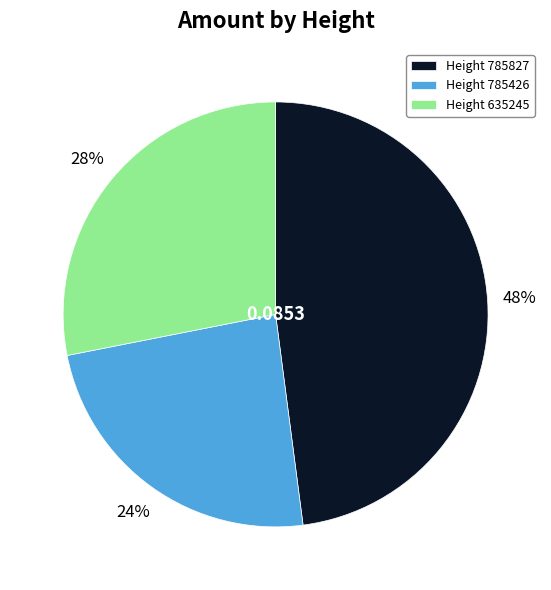

Rank the categories by value from lowest to highest.

Height 785426, Height 635245, Height 785827